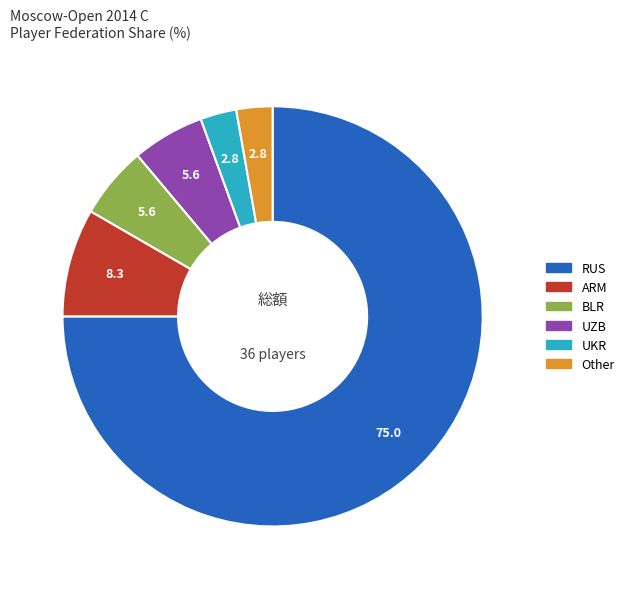

Which category has the biggest portion of the pie?

RUS